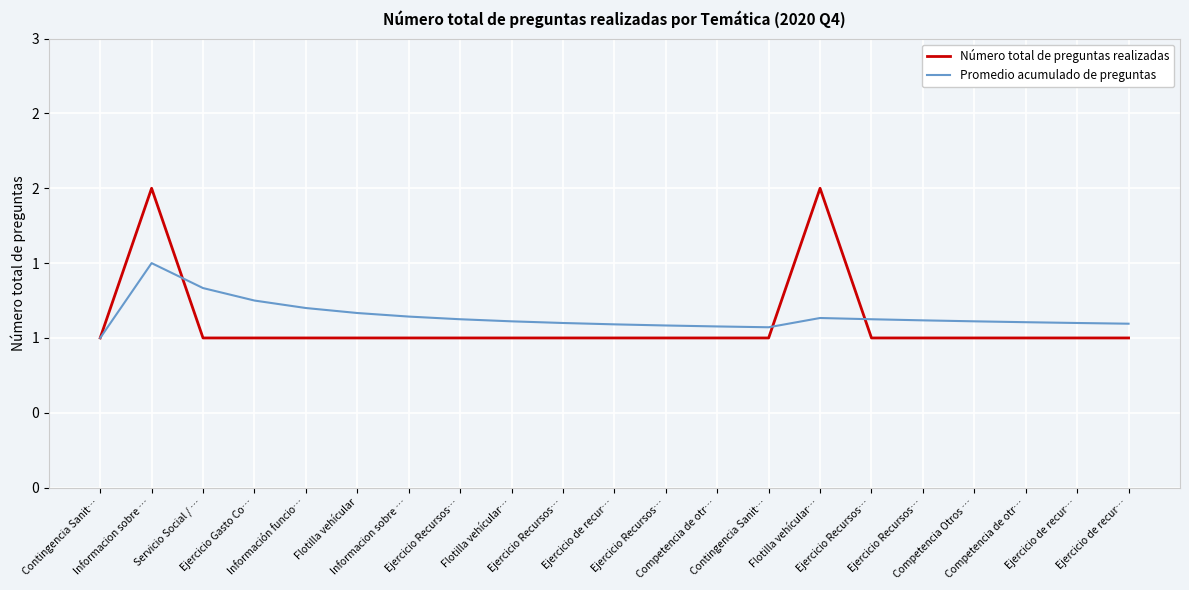

What are all the series names shown in the legend?

Número total de preguntas realizadas, Promedio acumulado de preguntas